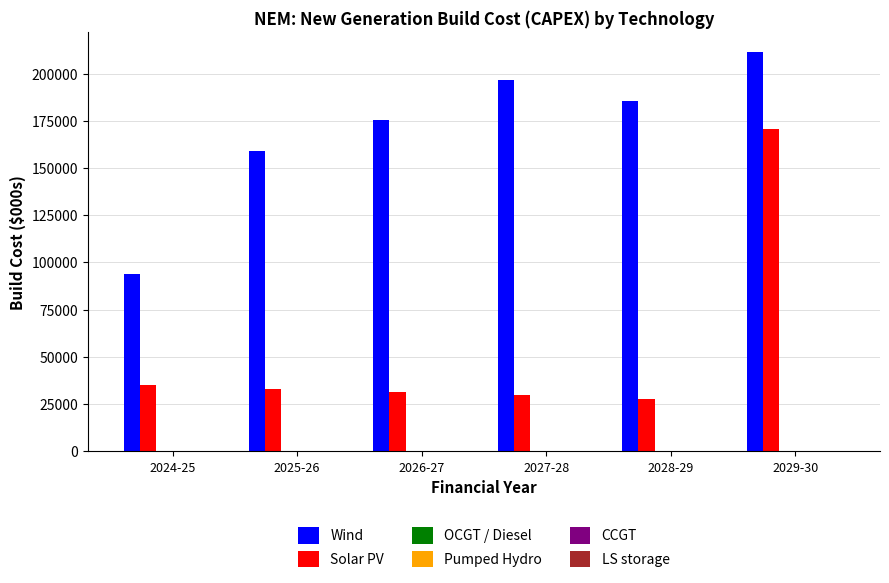

What is the sum of all Solar PV values?

327259.5